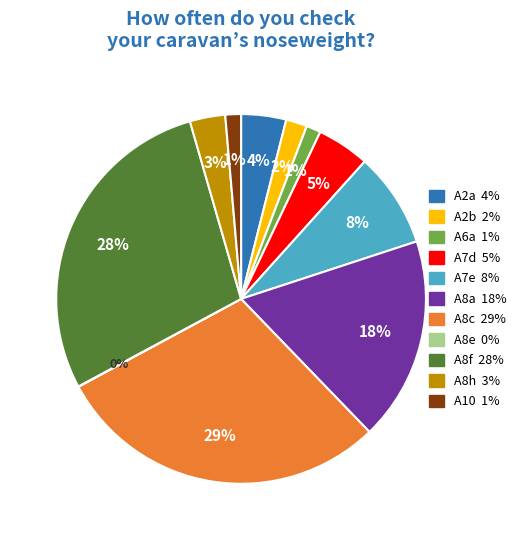

True or false: A2b accounts for 2% of the total.

True